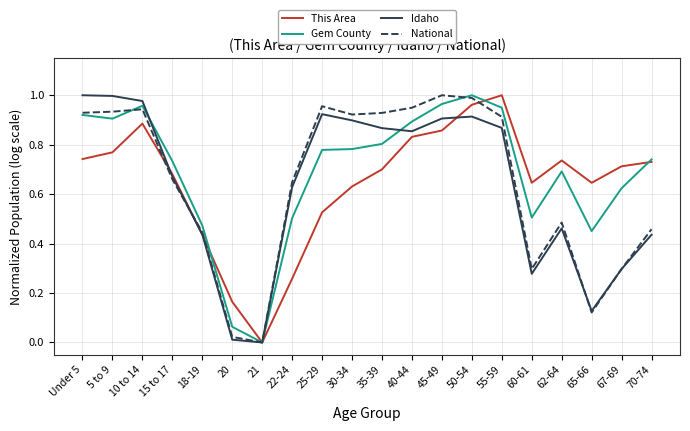

Is it true that This Area equals 0.8 at 5 to 9?

True